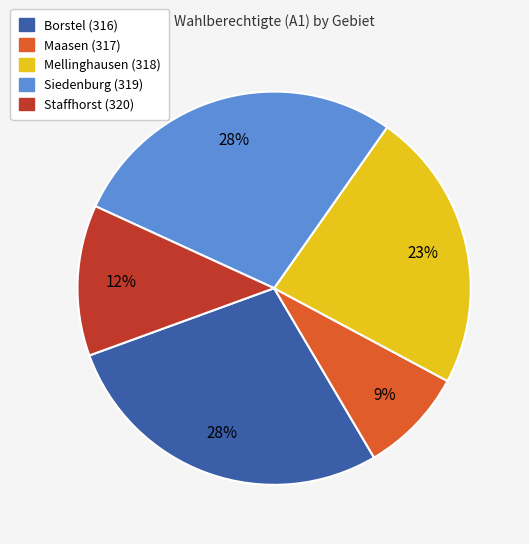

The Mellinghausen (318) slice represents 18% of the pie. True or false?

False